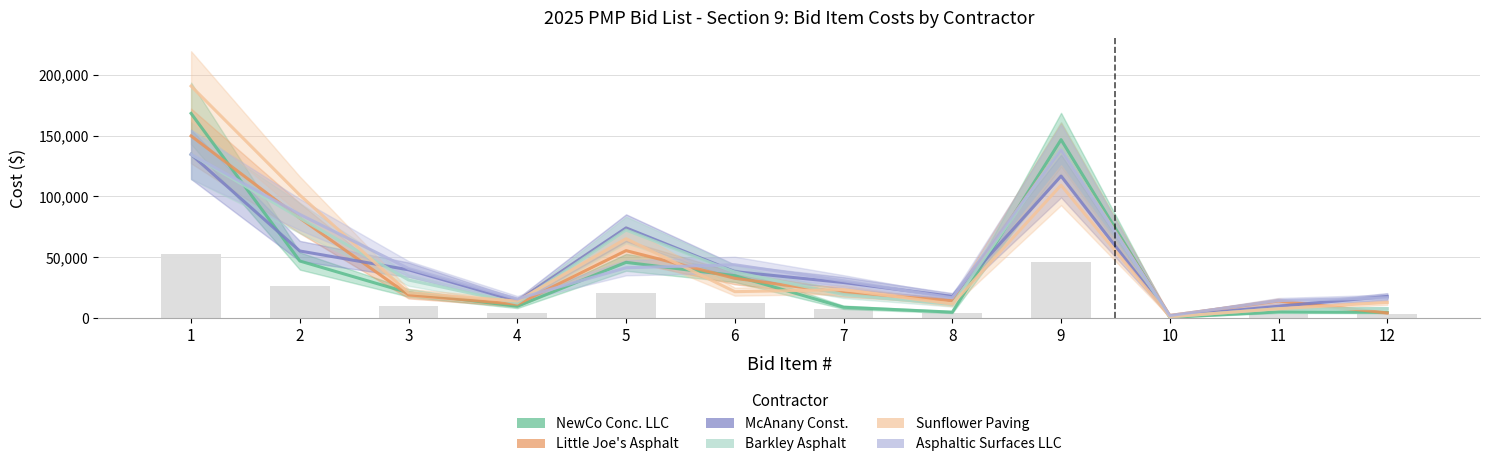

How many values in the Little Joe's Asphalt series exceed 20972?

5